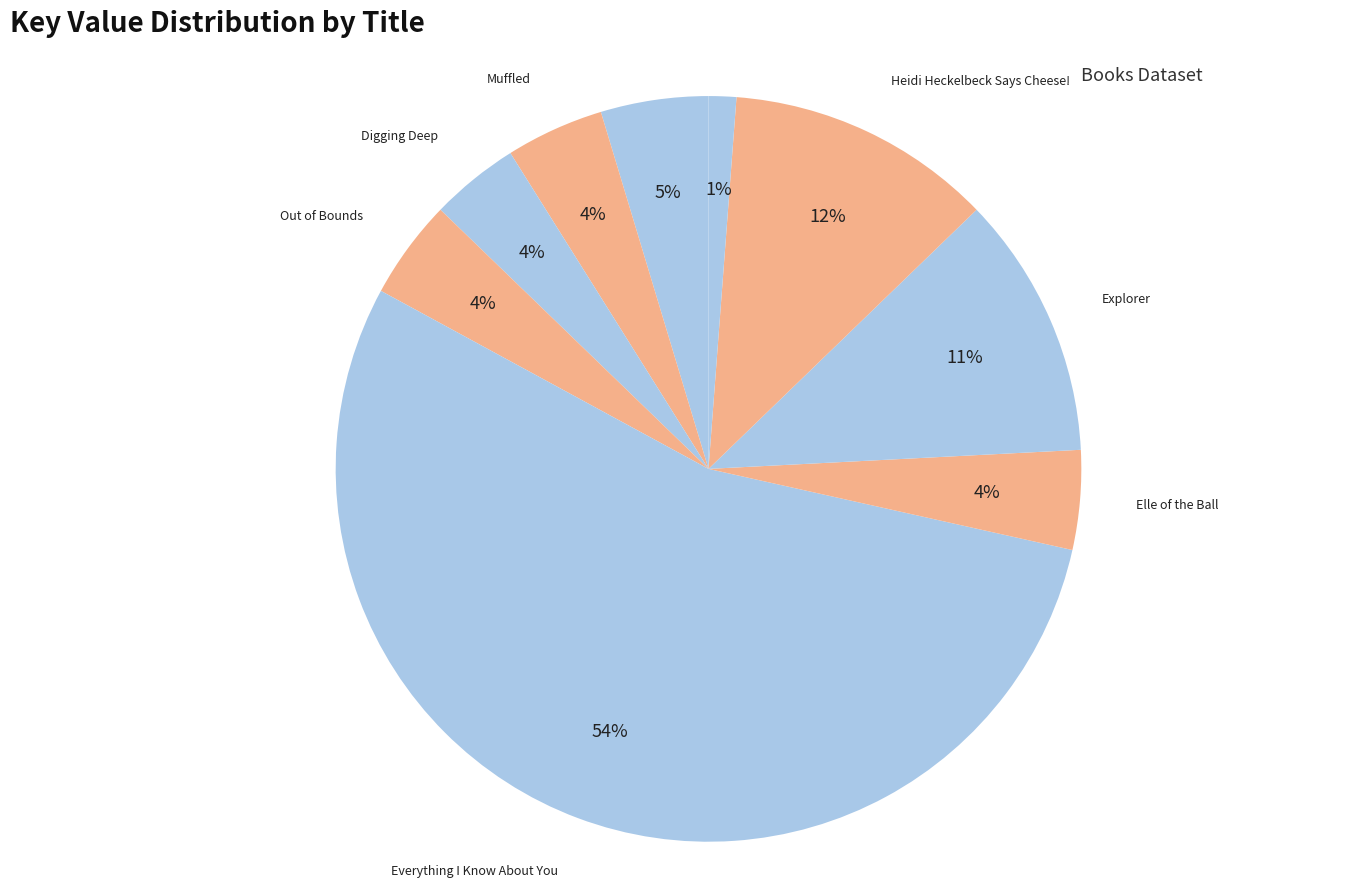

How many segments does this pie chart have?

9